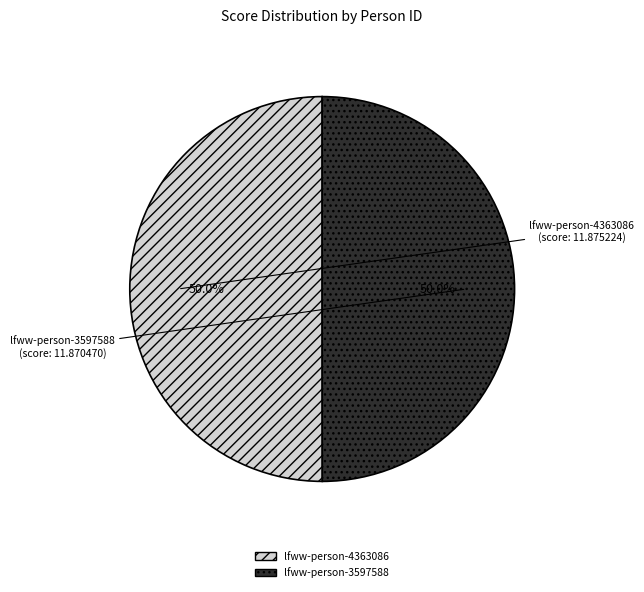

What is the ratio of the value at lfww-person-4363086 to the value at lfww-person-3597588?

1.0